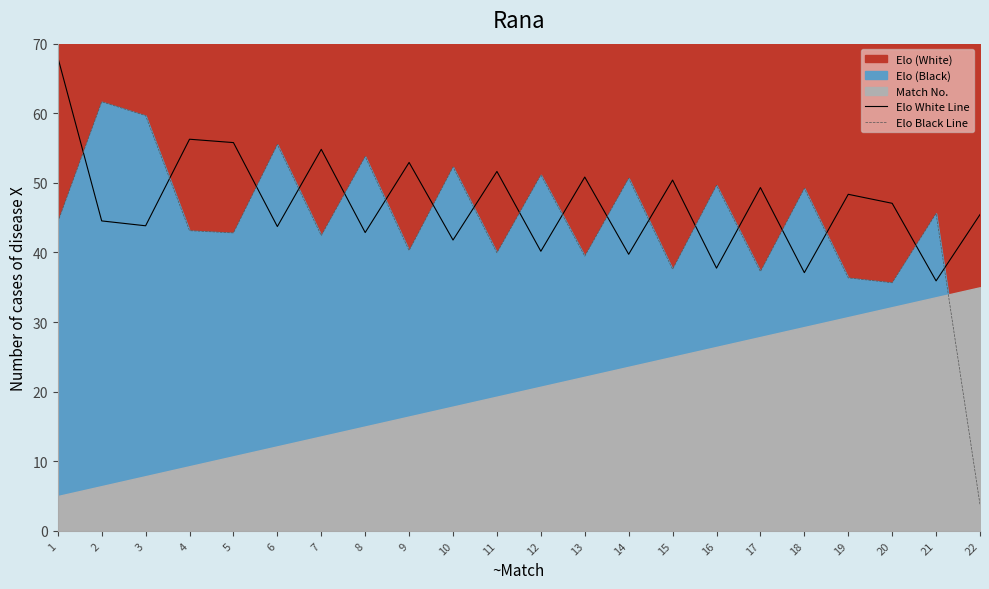

Is the value of Elo White Line at 6 greater than the value of Elo Black Line at 14?

No